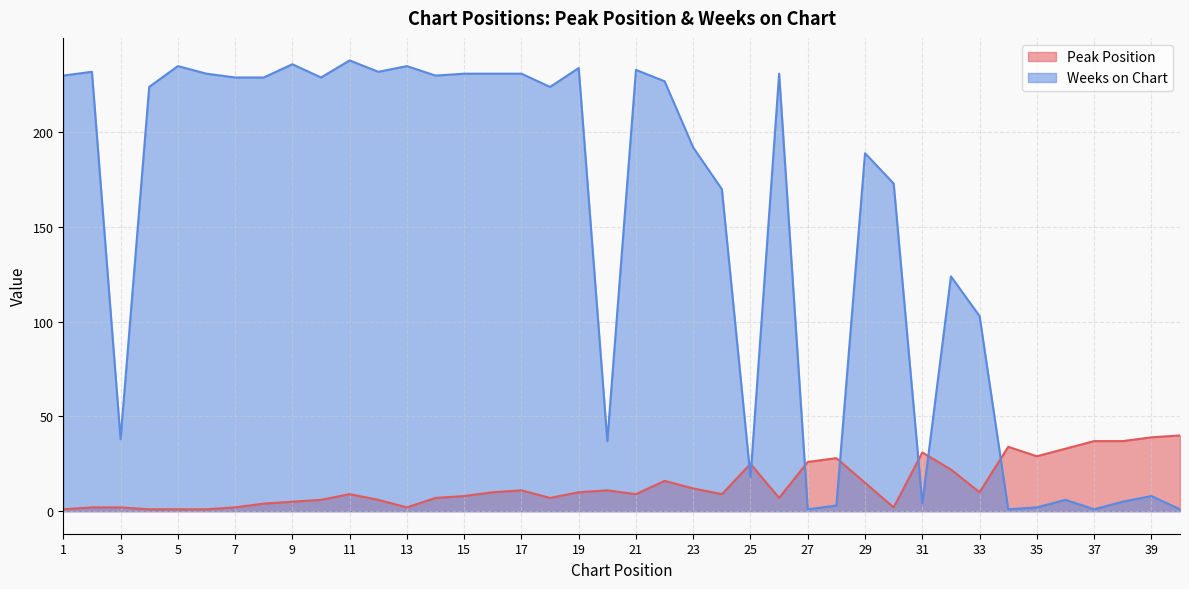

Reading right to left, extract all data points from this chart.

Peak Position: 40=40	39=39	38=37	37=37	36=33	35=29	34=34	33=10	32=22	31=31	30=2	29=15	28=28	27=26	26=7	25=25	24=9	23=12	22=16	21=9	20=11	19=10	18=7	17=11	16=10	15=8	14=7	13=2	12=6	11=9	10=6	9=5	8=4	7=2	6=1	5=1	4=1	3=2	2=2	1=1
Weeks on Chart: 40=1	39=8	38=5	37=1	36=6	35=2	34=1	33=103	32=124	31=4	30=173	29=189	28=3	27=1	26=231	25=18	24=170	23=192	22=227	21=233	20=37	19=234	18=224	17=231	16=231	15=231	14=230	13=235	12=232	11=238	10=229	9=236	8=229	7=229	6=231	5=235	4=224	3=38	2=232	1=230